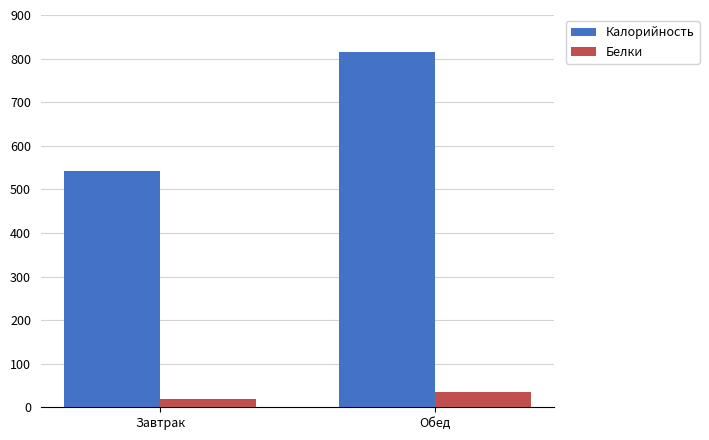

Reading left to right, extract all data points from this chart.

Калорийность: 543	814
Белки: 19	36